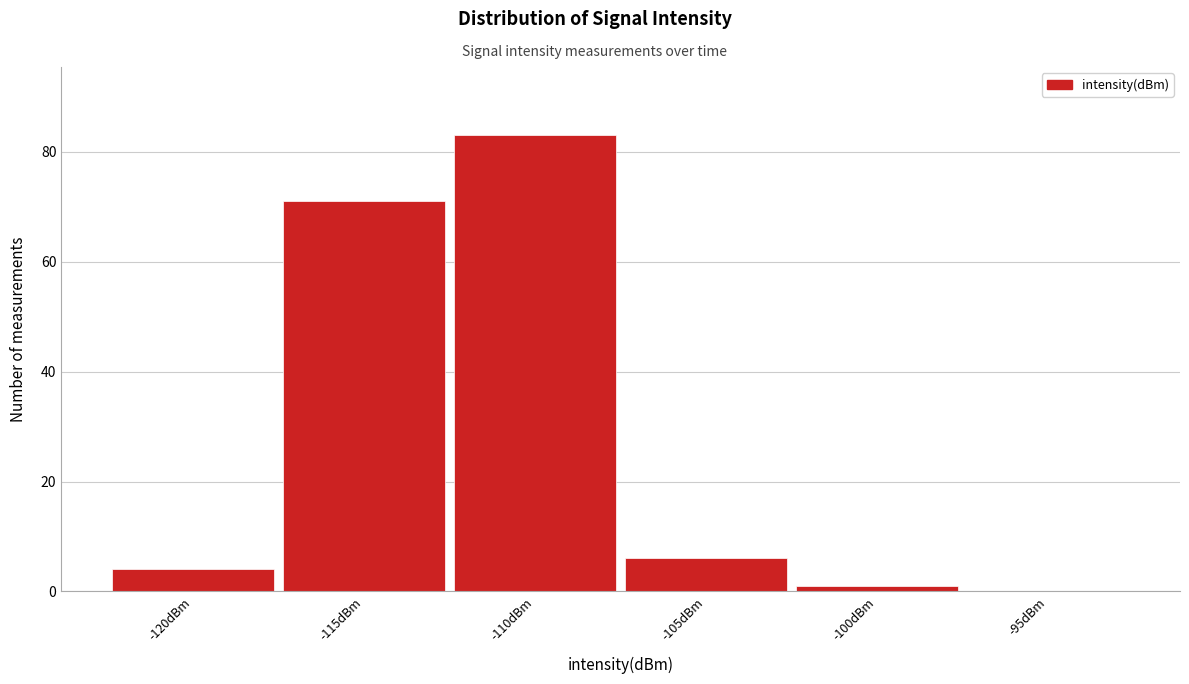

Reading right to left, what are all the values shown in this chart?

-95dBm=0	-100dBm=1	-105dBm=6	-110dBm=83	-115dBm=71	-120dBm=4